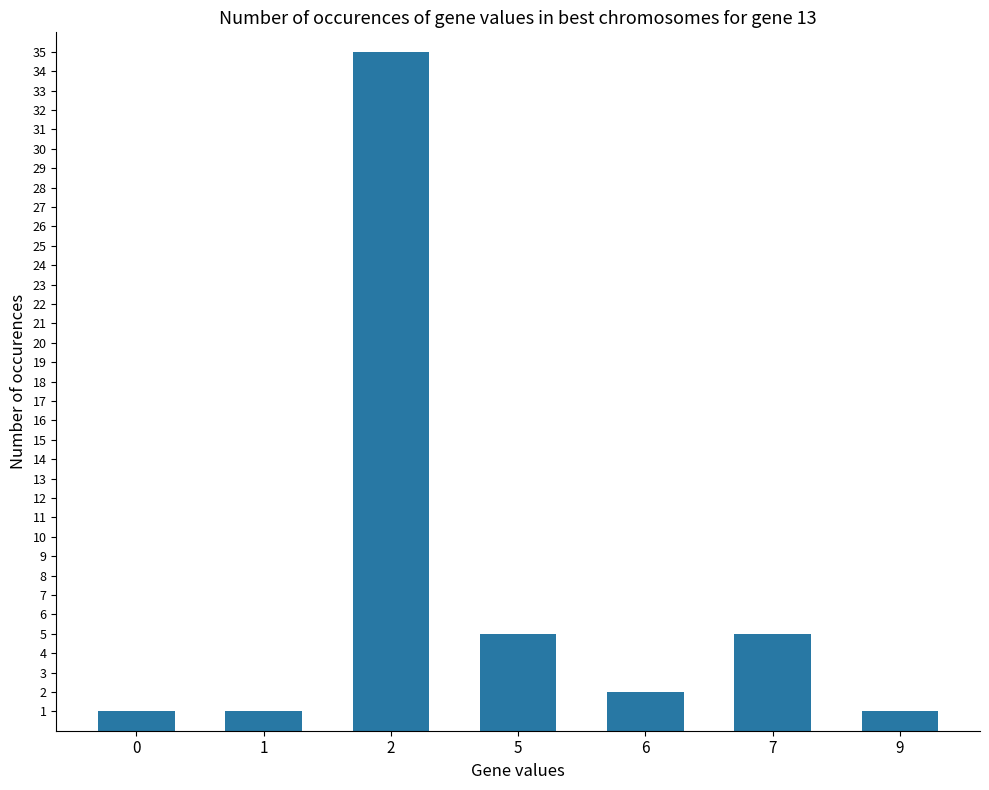

Where does the data first go above 2?

2